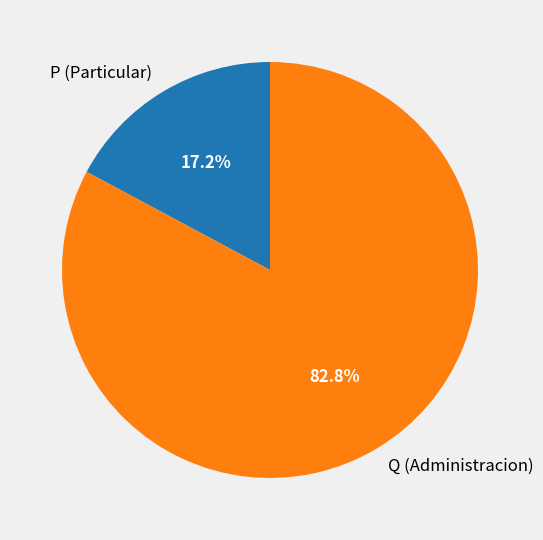

Combined, do Q (Administracion) and P (Particular) account for over 50%?

Yes